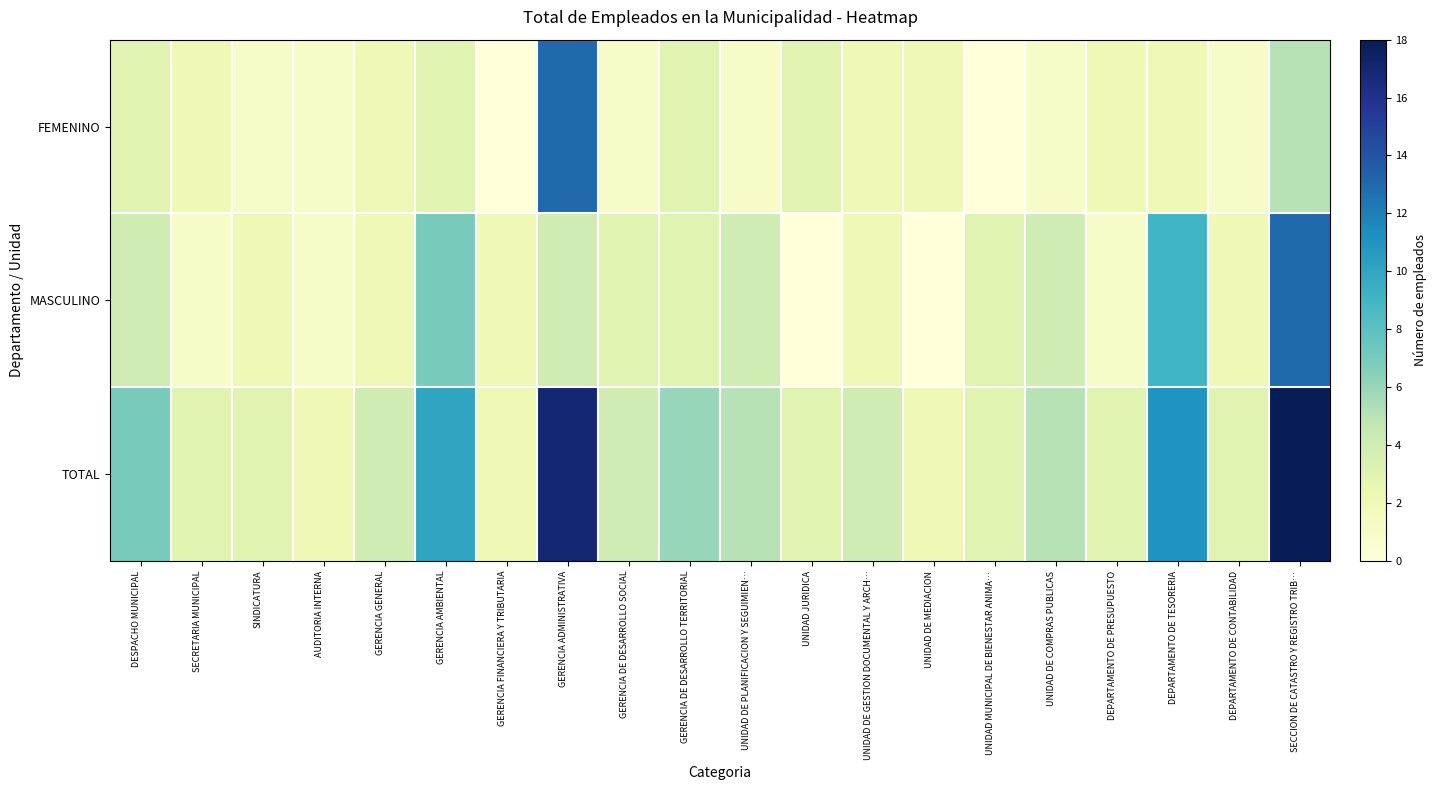

List the series in order of their peak value, highest first.

TOTAL, FEMENINO, MASCULINO